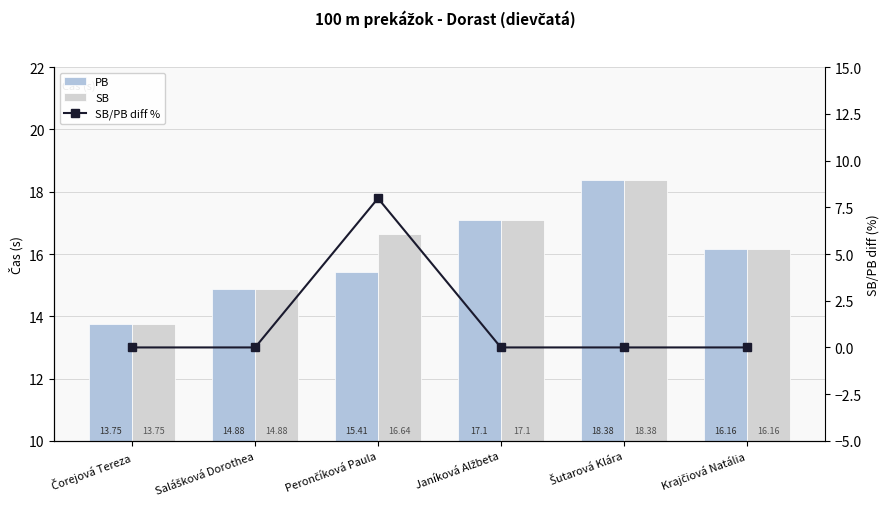

What is the sum of all PB values?

95.7